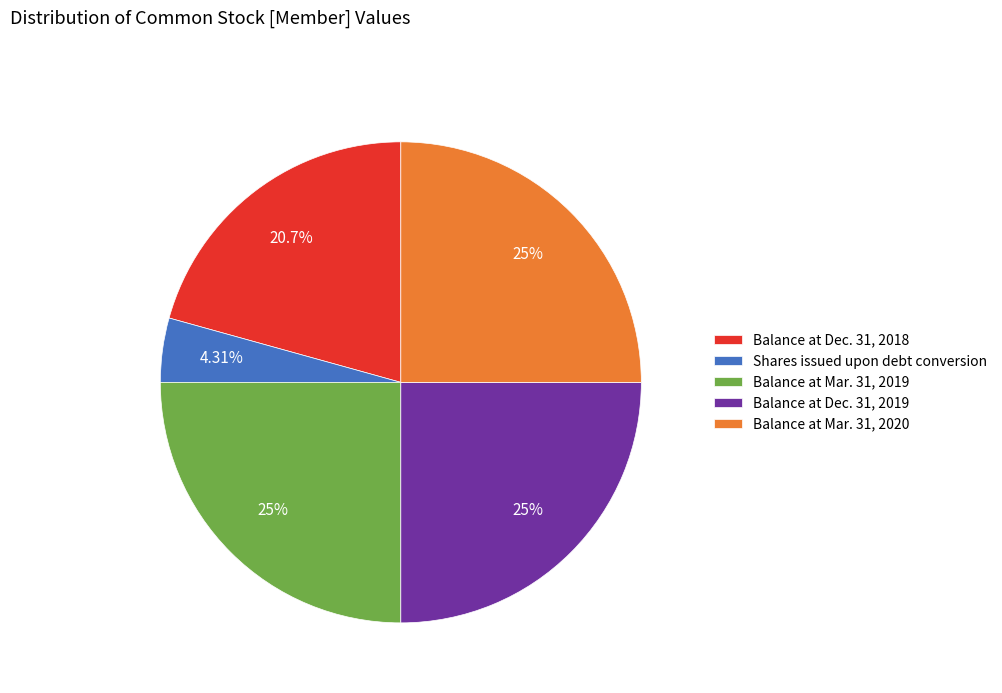

What is the smallest slice in the pie chart?

Shares issued upon debt conversion